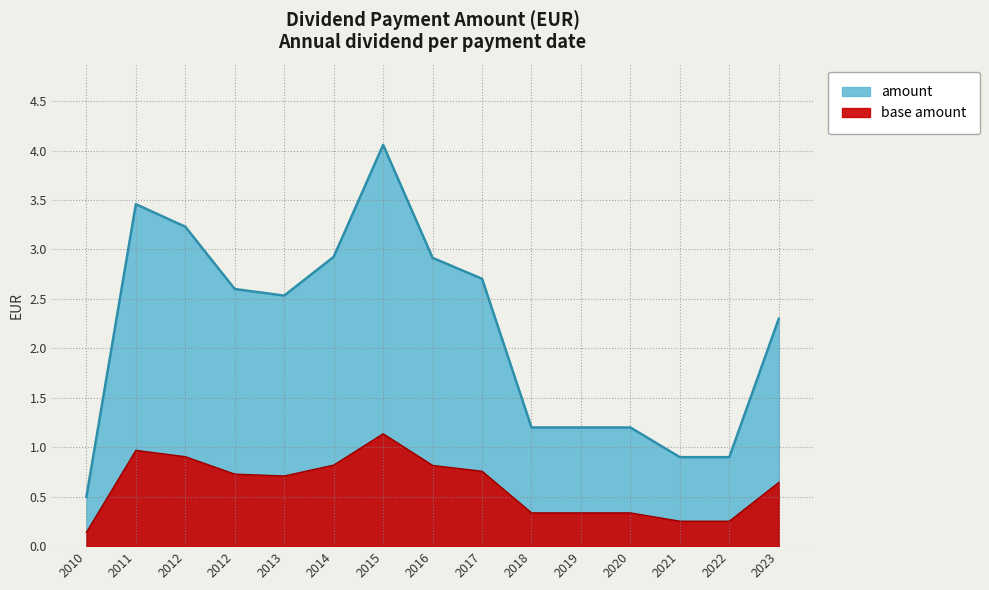

Read the value at 2012-01-18.

3.2